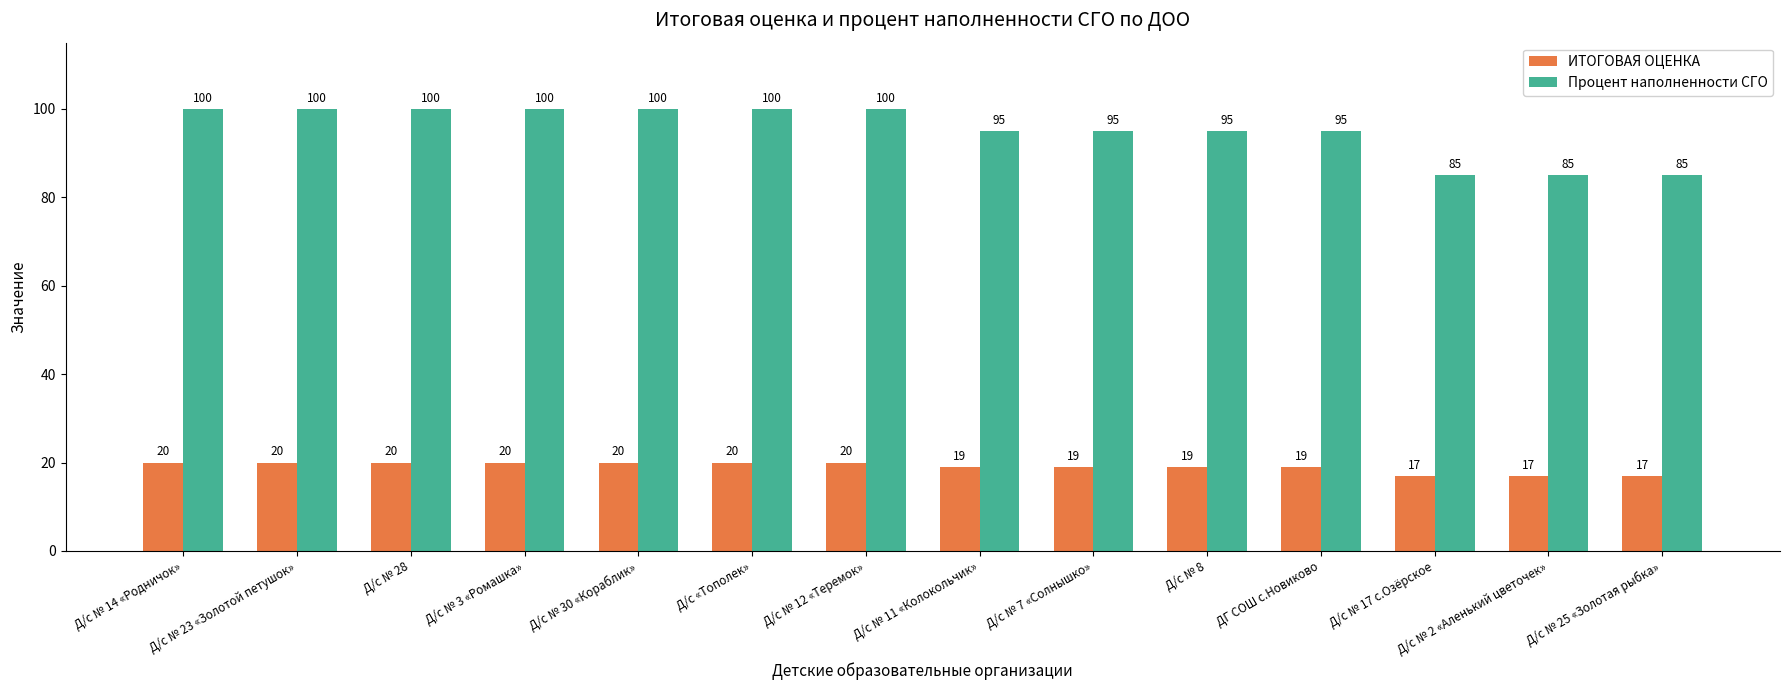

The value of ИТОГОВАЯ ОЦЕНКА at Д/с № 17 с.Озёрское is 25. True or false?

False